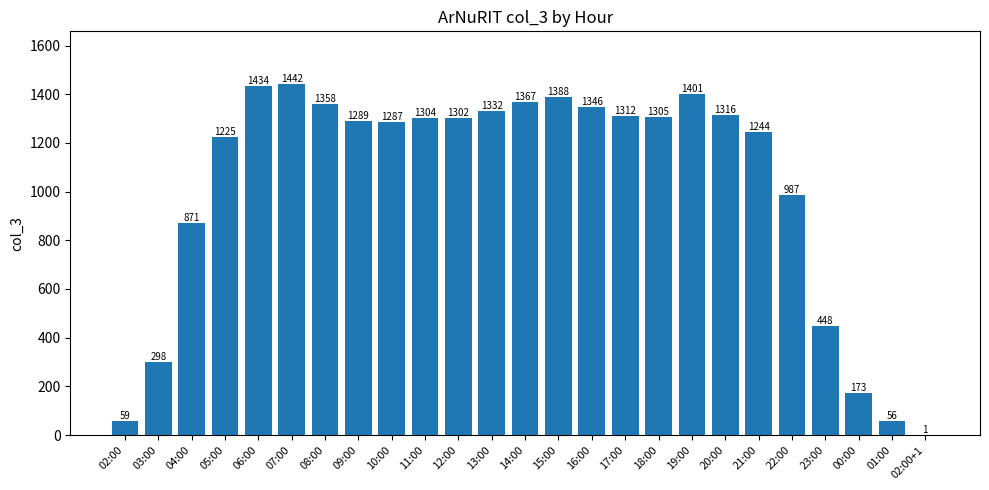

The value at 05:00 is 1225. True or false?

True